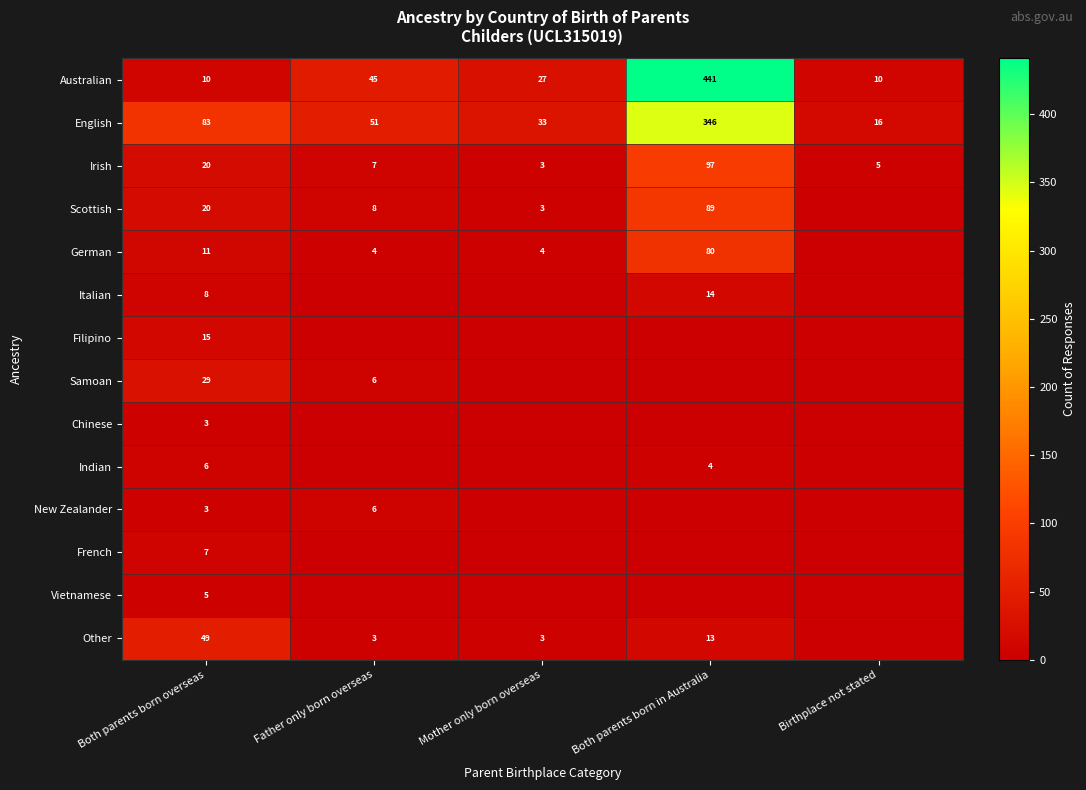

True or false: Scottish has a value of 29 at Both parents born overseas.

False